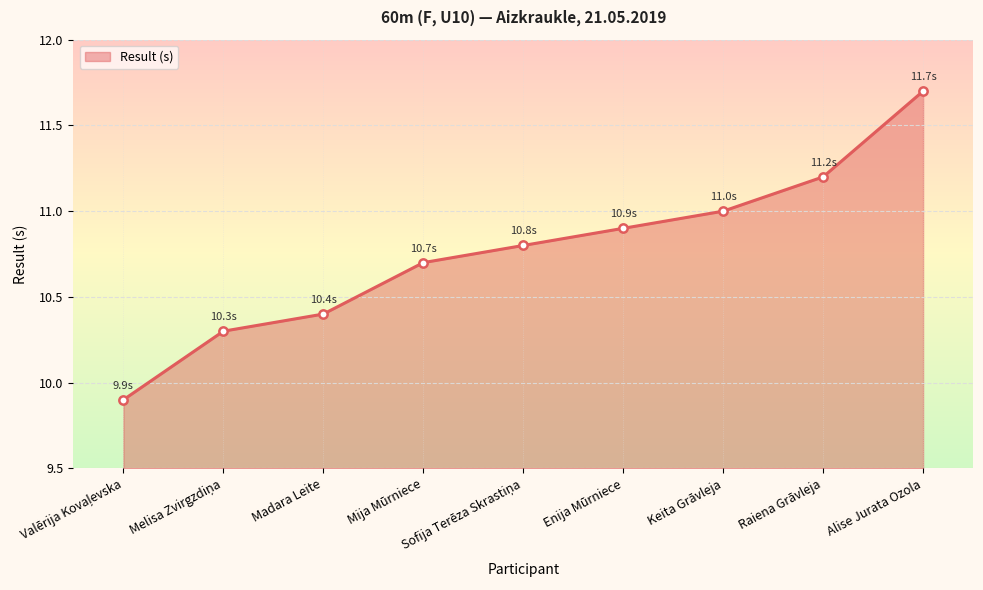

What is the difference between the values at Madara Leite and Alise Jurata Ozola?

1.3